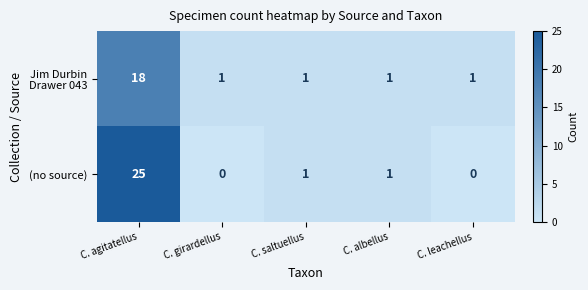

Which category has the highest value across all series?

C. agitatellus